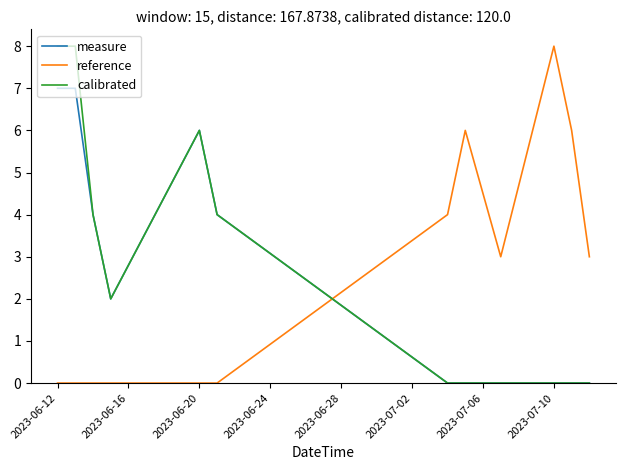

True or false: calibrated and reference cross at least once.

True